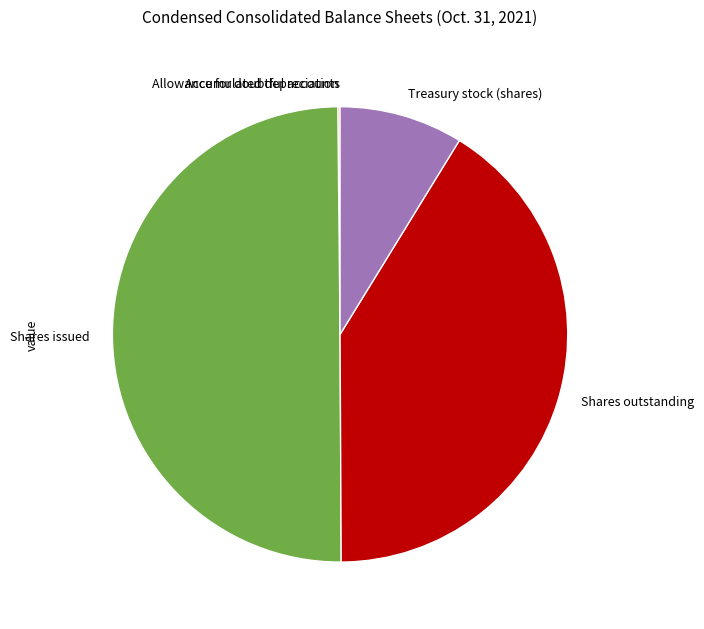

What is the largest slice in the pie chart?

Shares issued